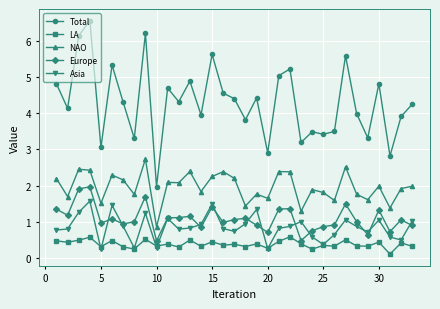

What is the maximum value for Europe?

2.0